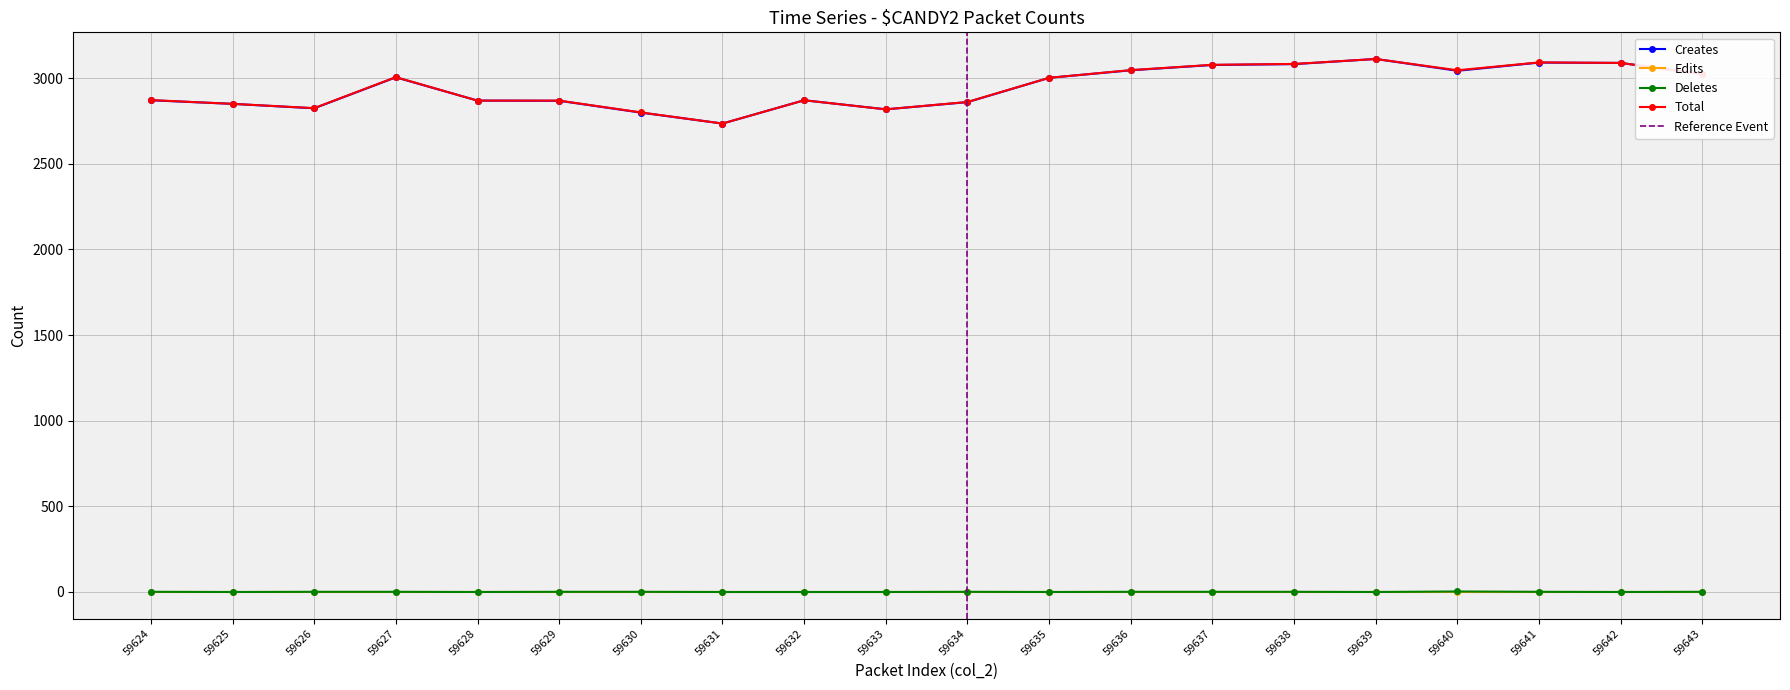

At which label is col_517 closest to 1?

59624